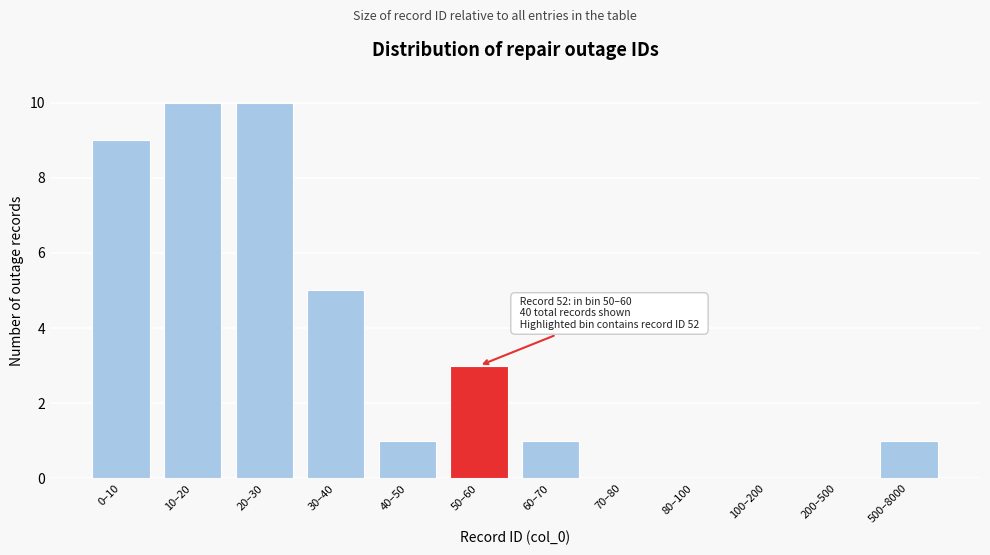

Reading left to right, what are all the values shown in this chart?

0–10=9	10–20=10	20–30=10	30–40=5	40–50=1	50–60=3	60–70=1	70–80=0	80–100=0	100–200=0	200–500=0	500–8000=1